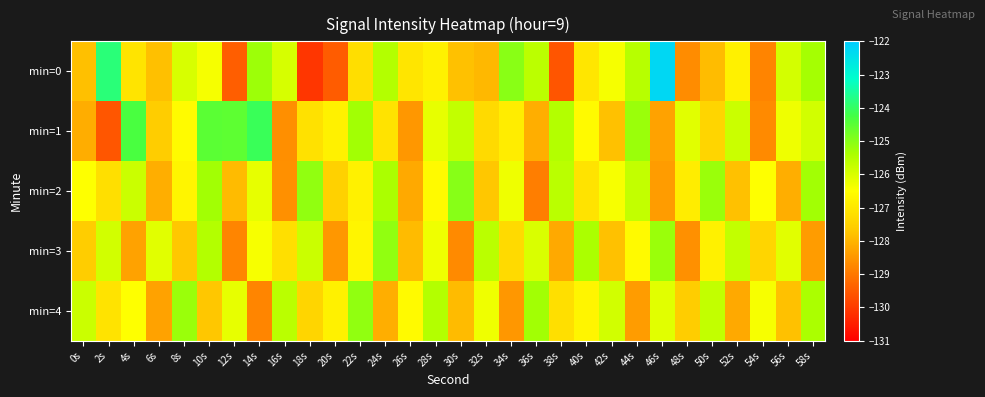

Reading right to left, what are all the values shown in this chart?

min=0: 58s=-125.3	56s=-125.9	54s=-128.8	52s=-126.8	50s=-127.9	48s=-128.7	46s=-122.3	44s=-125.6	42s=-126.4	40s=-127.0	38s=-129.6	36s=-125.6	34s=-125.0	32s=-128.0	30s=-127.8	28s=-126.8	26s=-127.1	24s=-125.5	22s=-127.2	20s=-129.5	18s=-130.1	16s=-126.0	14s=-125.2	12s=-129.4	10s=-126.4	8s=-126.0	6s=-127.8	4s=-127.1	2s=-123.8	0s=-127.8
min=1: 58s=-125.9	56s=-126.3	54s=-128.7	52s=-125.8	50s=-127.4	48s=-126.1	46s=-128.3	44s=-125.2	42s=-127.8	40s=-126.6	38s=-125.5	36s=-128.1	34s=-126.9	32s=-127.3	30s=-125.7	28s=-126.2	26s=-128.5	24s=-127.1	22s=-125.3	20s=-126.8	18s=-127.1	16s=-128.6	14s=-124.1	12s=-124.5	10s=-124.5	8s=-126.6	6s=-127.6	4s=-124.3	2s=-129.6	0s=-128.1
min=2: 58s=-125.3	56s=-128.1	54s=-126.5	52s=-127.8	50s=-125.2	48s=-126.9	46s=-128.4	44s=-125.7	42s=-126.4	40s=-127.1	38s=-125.6	36s=-128.9	34s=-126.3	32s=-127.7	30s=-125.0	28s=-126.6	26s=-128.2	24s=-125.4	22s=-126.8	20s=-127.5	18s=-125.1	16s=-128.6	14s=-126.2	12s=-127.9	10s=-125.3	8s=-126.7	6s=-128.1	4s=-125.8	2s=-127.2	0s=-126.5
min=3: 58s=-128.4	56s=-126.1	54s=-127.4	52s=-125.7	50s=-126.8	48s=-128.6	46s=-125.2	44s=-126.6	42s=-127.8	40s=-125.4	38s=-128.2	36s=-126.0	34s=-127.3	32s=-125.6	30s=-128.7	28s=-126.3	26s=-127.9	24s=-125.1	22s=-126.7	20s=-128.5	18s=-125.8	16s=-127.2	14s=-126.4	12s=-128.8	10s=-125.5	8s=-127.7	6s=-126.1	4s=-128.3	2s=-125.9	0s=-127.6
min=4: 58s=-125.4	56s=-127.8	54s=-126.4	52s=-128.2	50s=-125.7	48s=-127.6	46s=-126.1	44s=-128.4	42s=-125.9	40s=-126.7	38s=-127.2	36s=-125.3	34s=-128.5	32s=-126.3	30s=-127.9	28s=-125.5	26s=-126.6	24s=-128.1	22s=-125.1	20s=-126.8	18s=-127.4	16s=-125.6	14s=-128.8	12s=-126.2	10s=-127.7	8s=-125.2	6s=-128.3	4s=-126.5	2s=-127.1	0s=-125.8